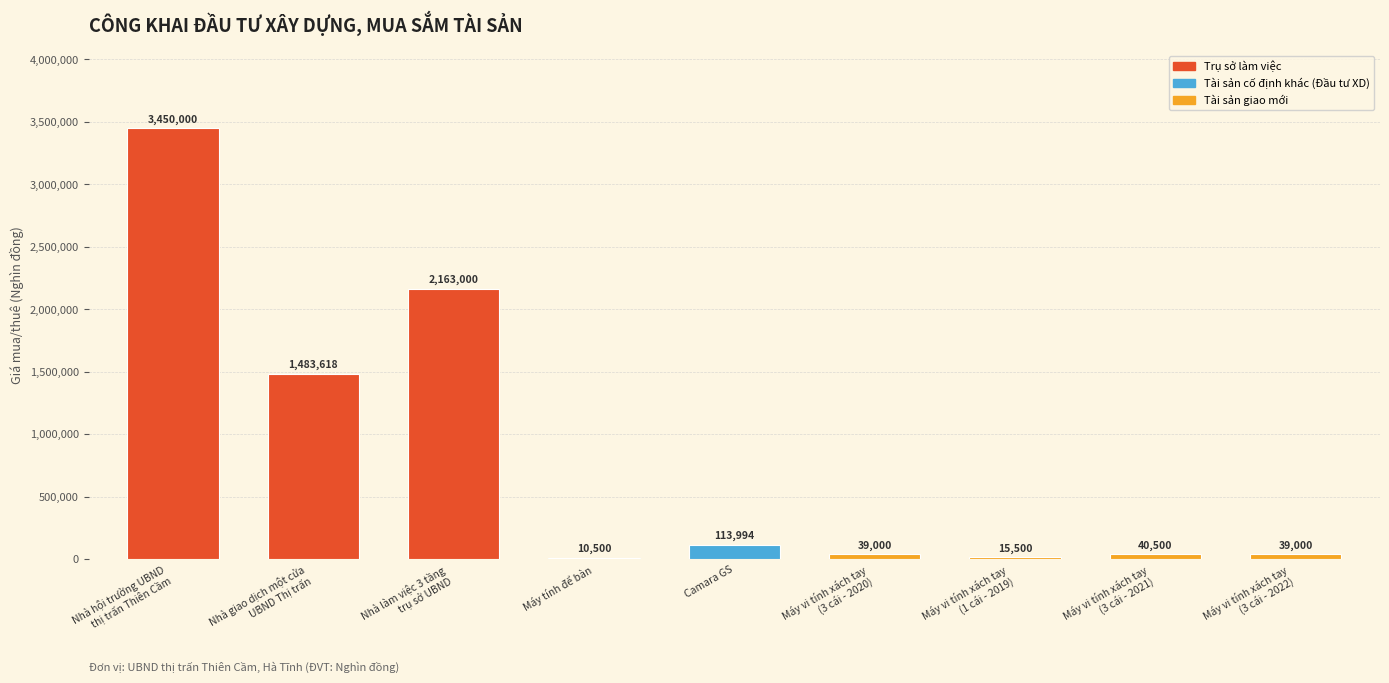

What is the maximum value shown in the chart?

3450000